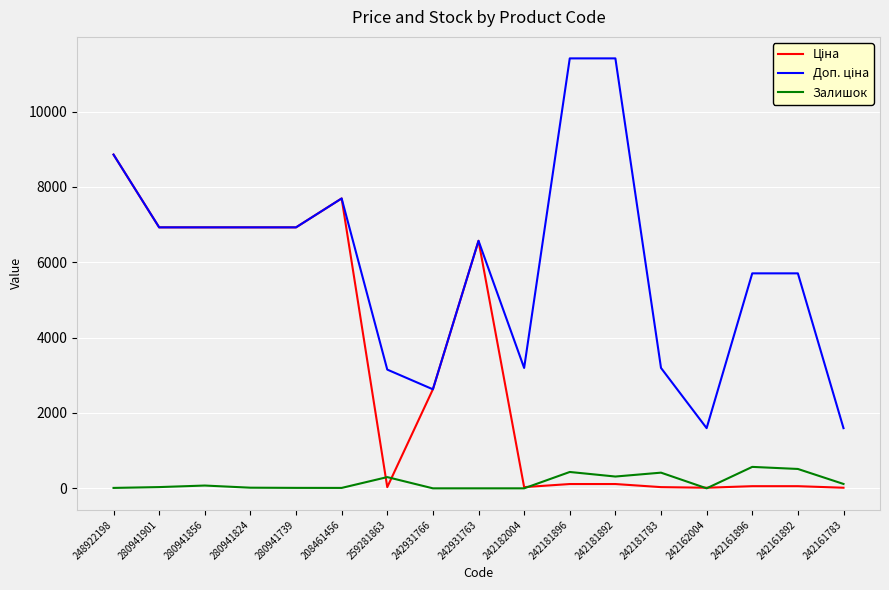

What is the highest value of the Залишок series?

569.0